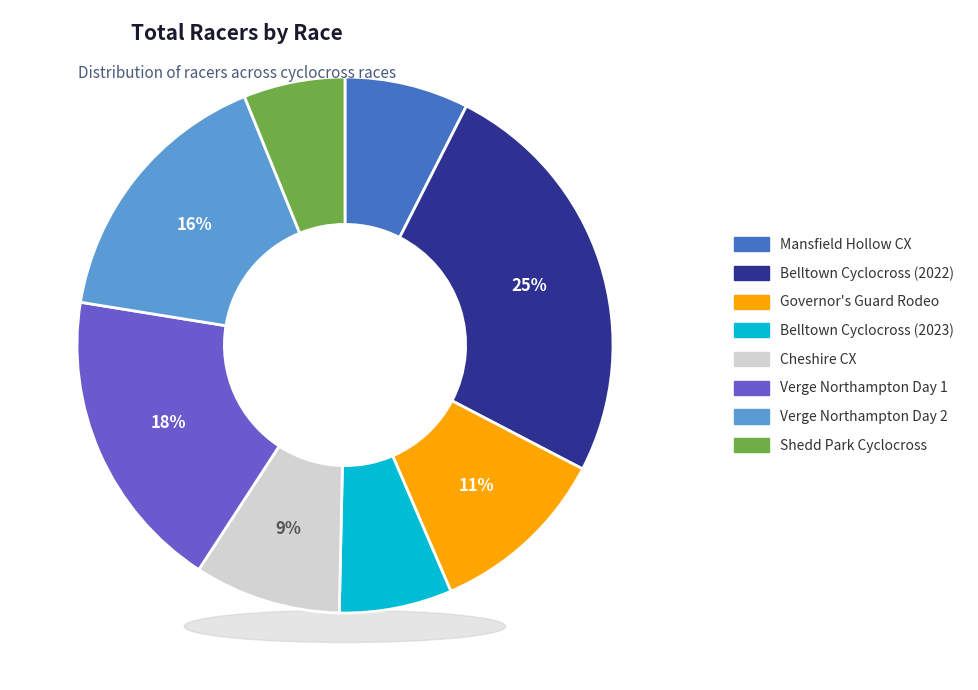

Does Belltown Cyclocross (2023) represent more than half of the total?

No